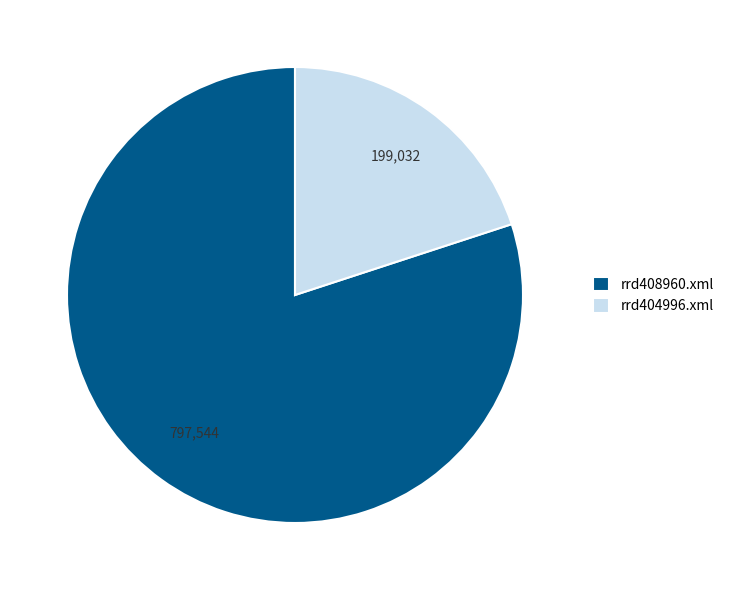

Between rrd404996.xml and rrd408960.xml, which is larger?

rrd408960.xml